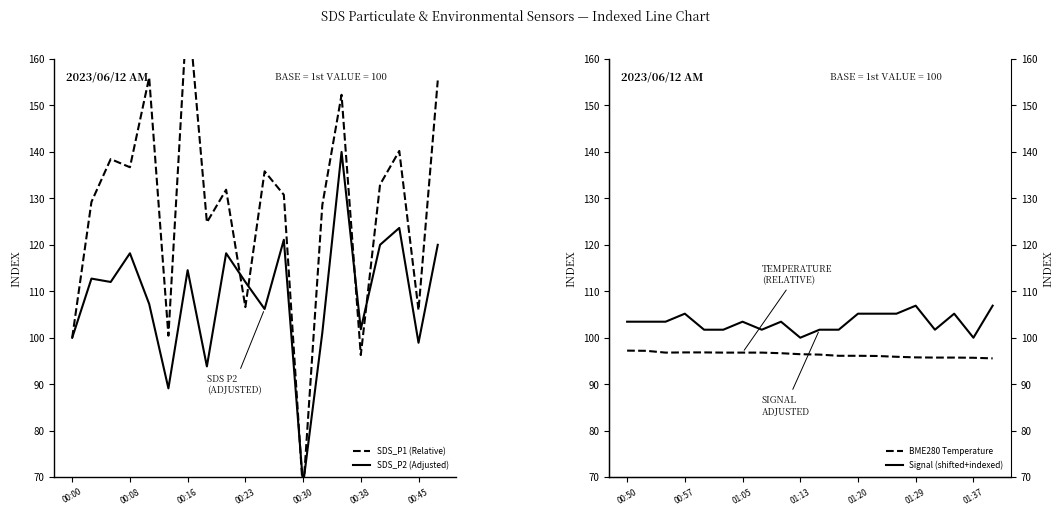

What is the sum of the Signal (shifted+indexed) values at 01:13 and 01:20?

205.2